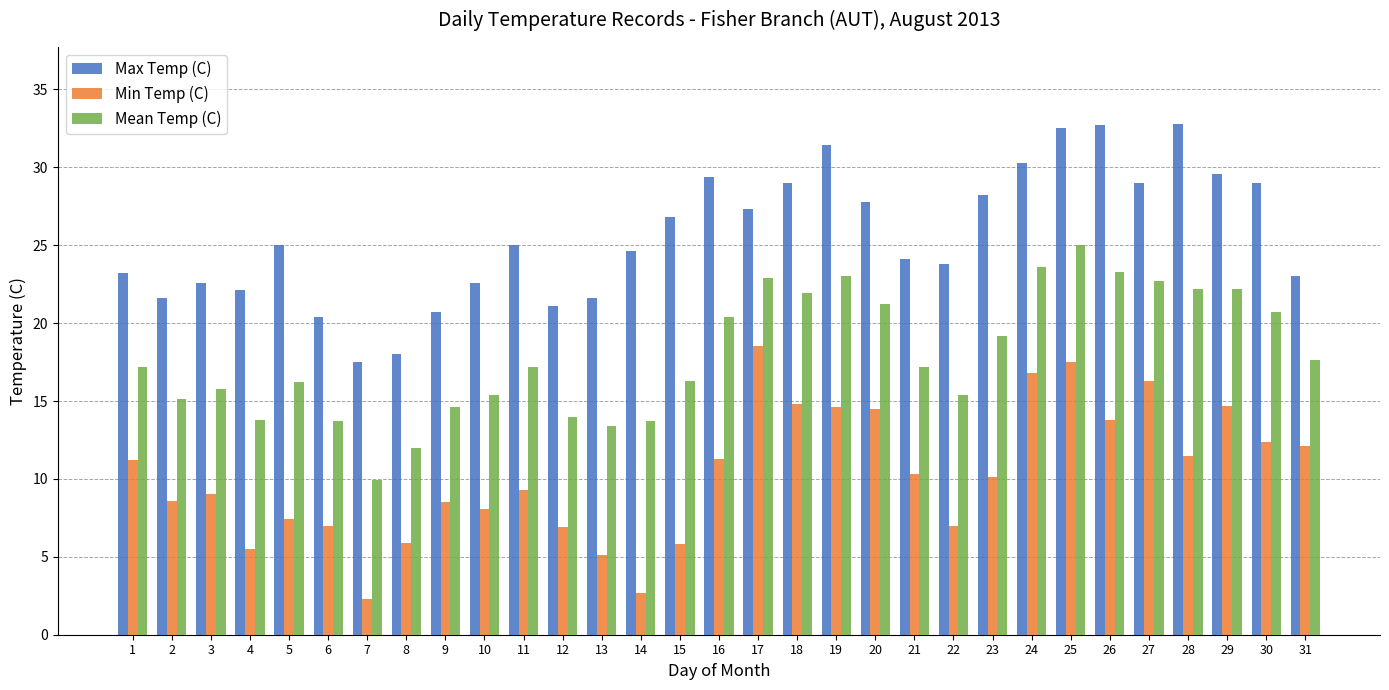

Which series has the widest spread of values?

Min Temp (C)